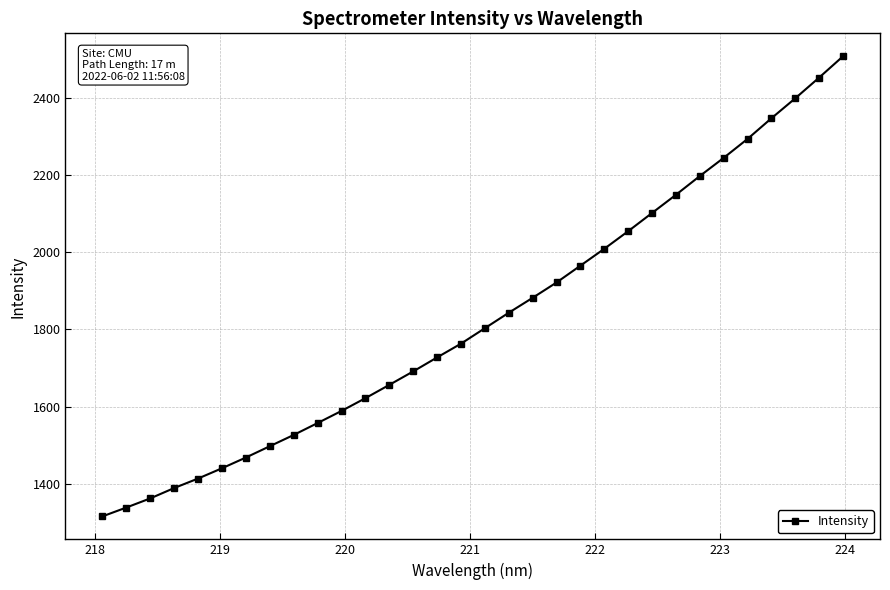

Does the chart display data point markers on the line(s)?

Yes